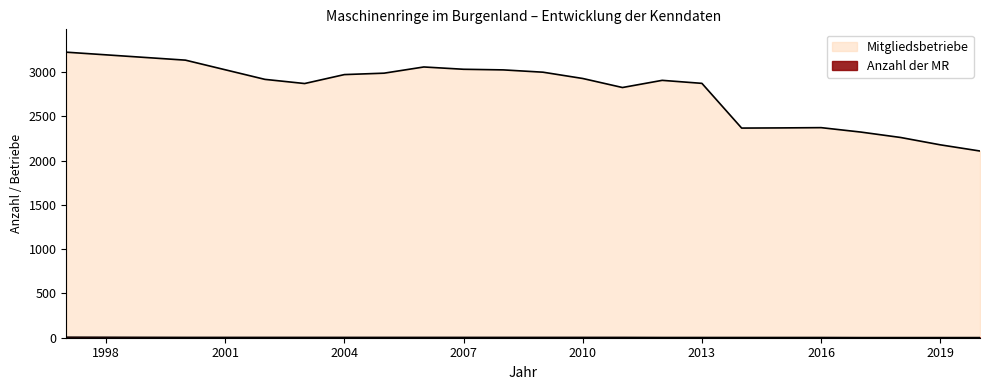

What is the sum of the Anzahl der MR values at 2012 and 2006?

9